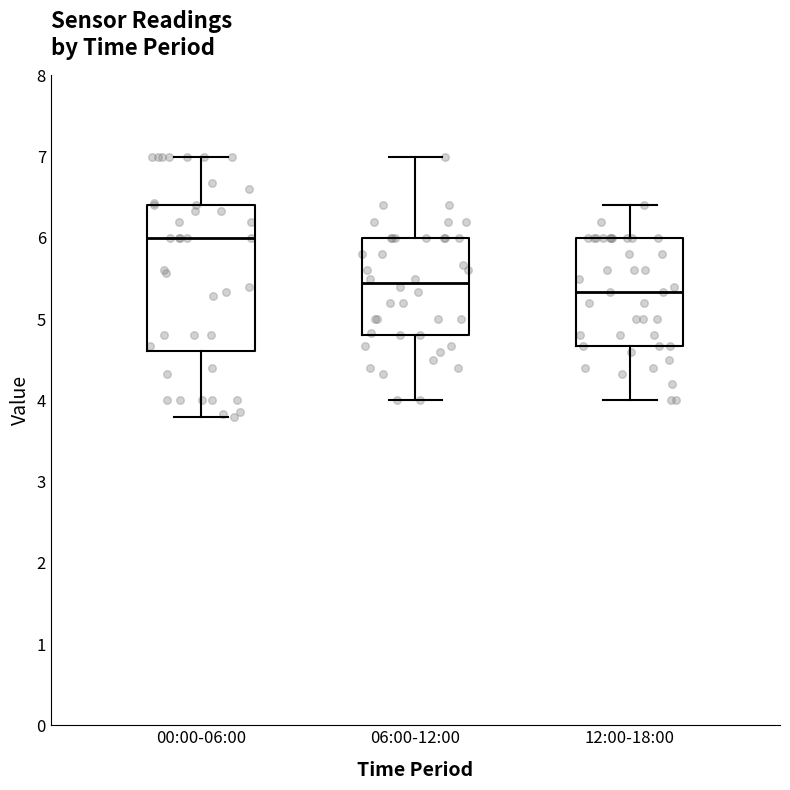

Which box has the highest median line?

00:00-06:00